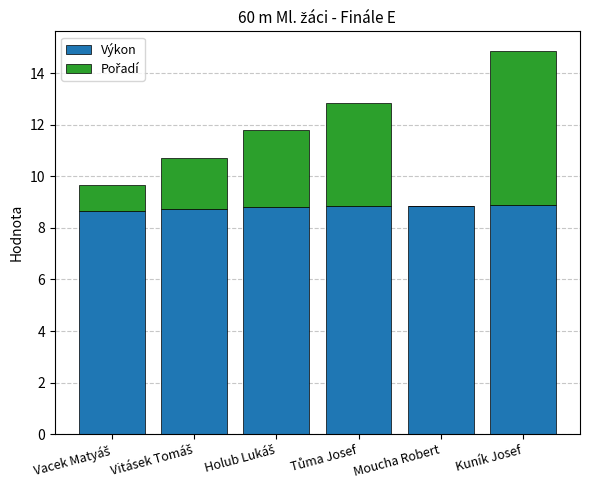

Is it true that Výkon equals 8.9 at Kuník Josef?

True